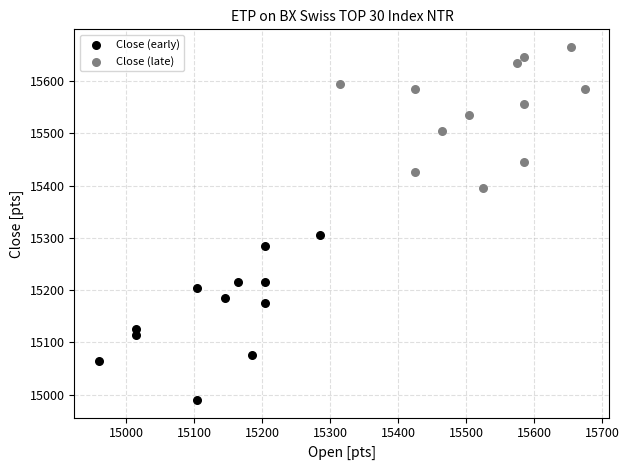

Which series contains the lowest Y value?

Close (early)